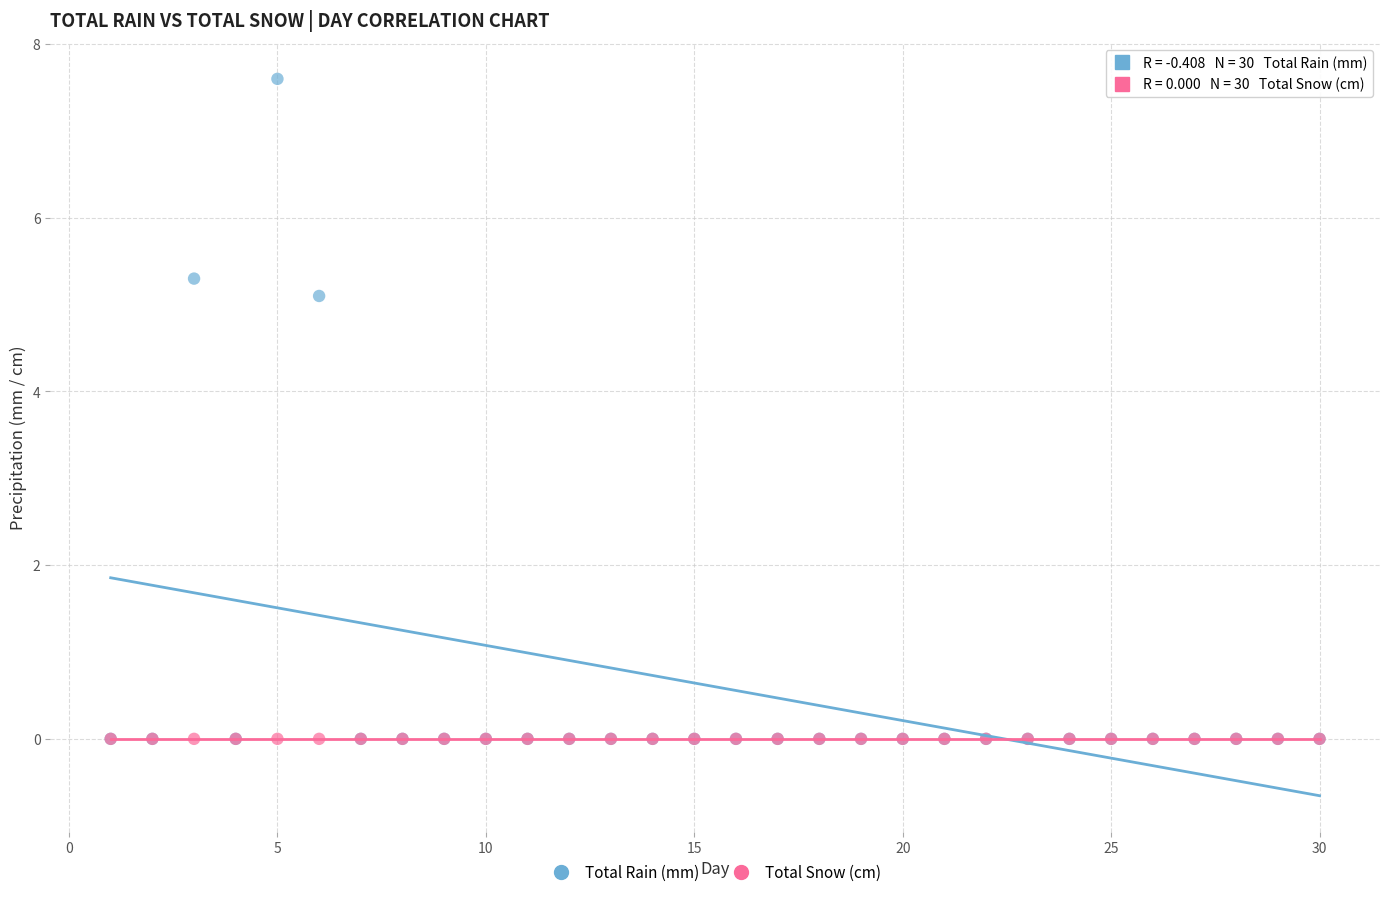

In the Total Rain (mm) series, what Y value is closest to 3?

5.1